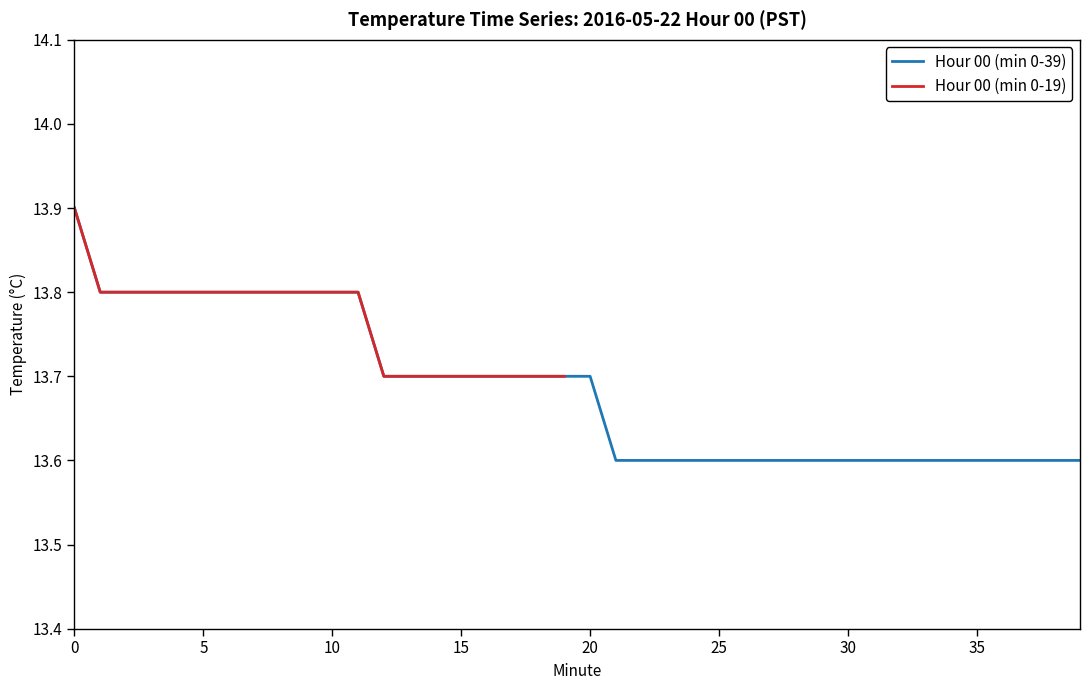

What is the highest value of the Hour 00 (min 0-39) series?

13.9